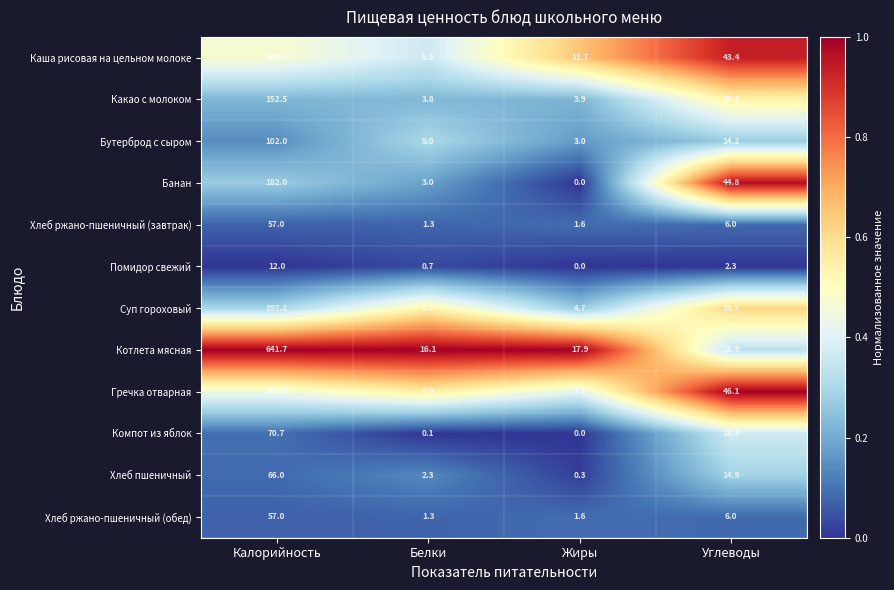

How many series are shown in this chart?

12